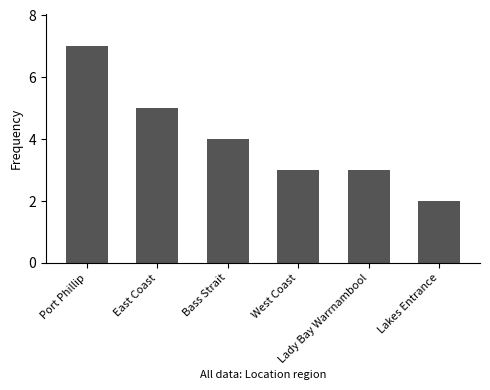

What is the value of the 6th bar from the left?

2